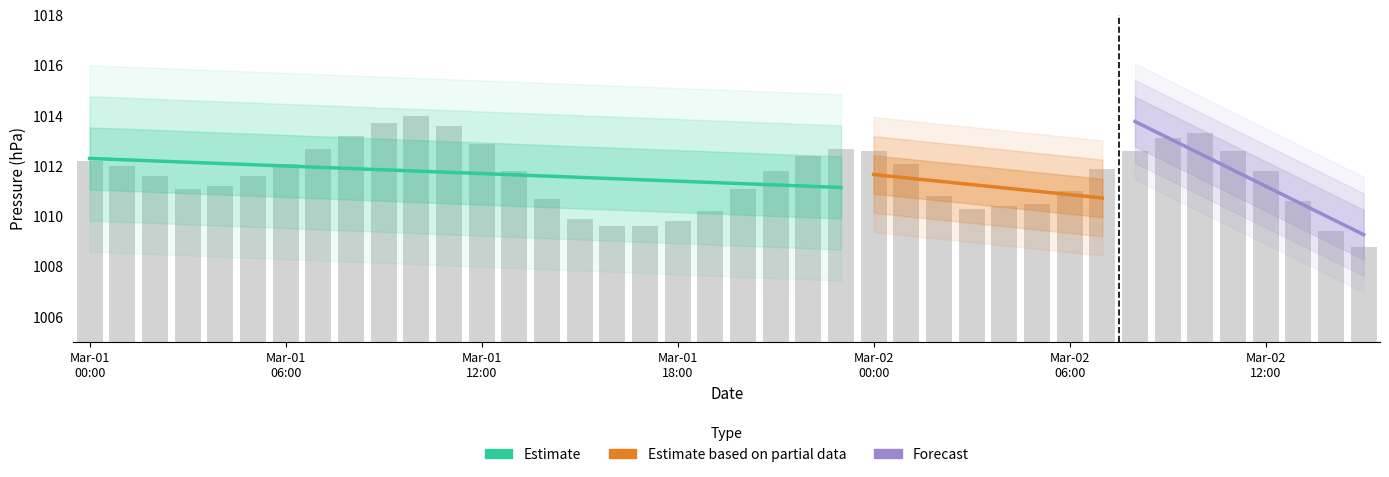

What is the label of the 25th bar from the right?

2019-03-01 15:00